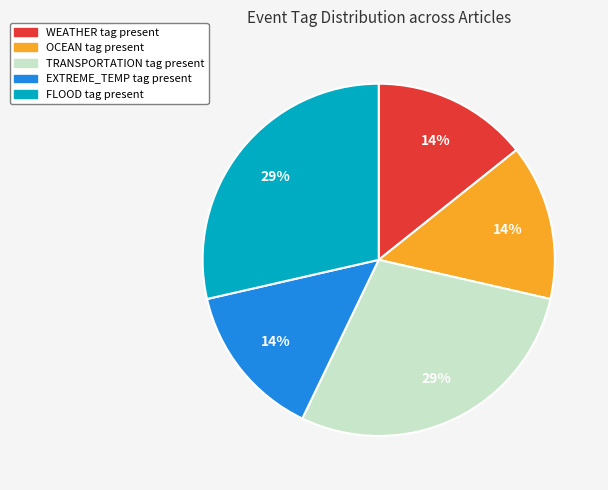

Does any single category account for the majority?

No